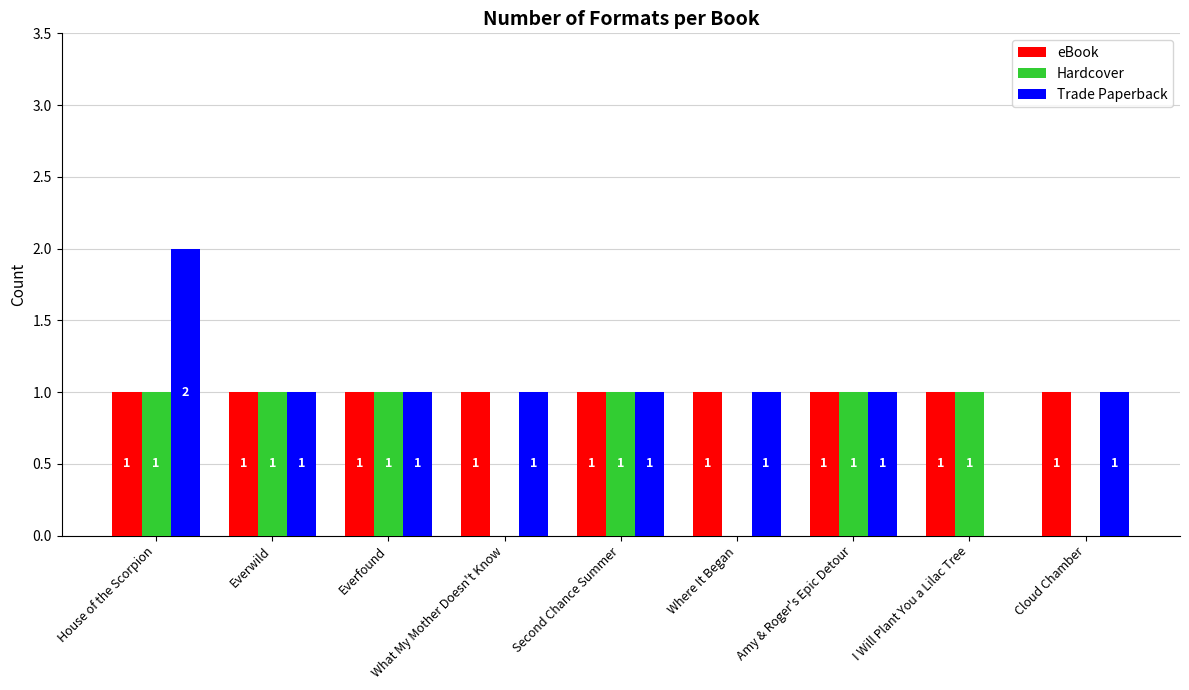

True or false: eBook has a value of 1 at Everfound.

True